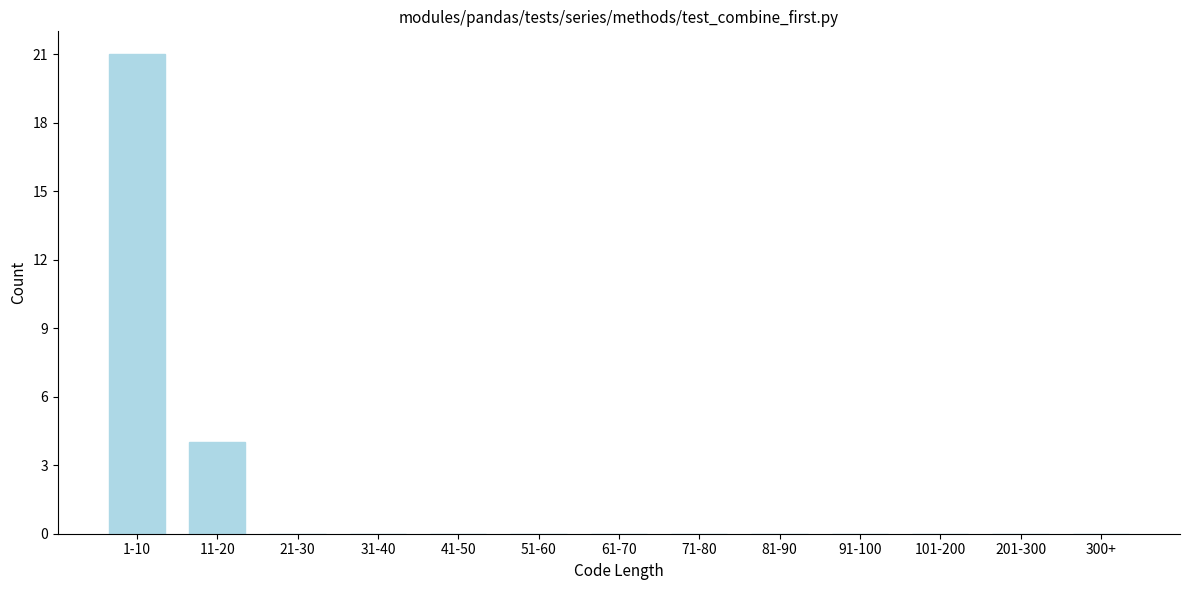

Reading left to right, list all the values displayed in this chart.

1-10=21	11-20=4	21-30=0	31-40=0	41-50=0	51-60=0	61-70=0	71-80=0	81-90=0	91-100=0	101-200=0	201-300=0	300+=0